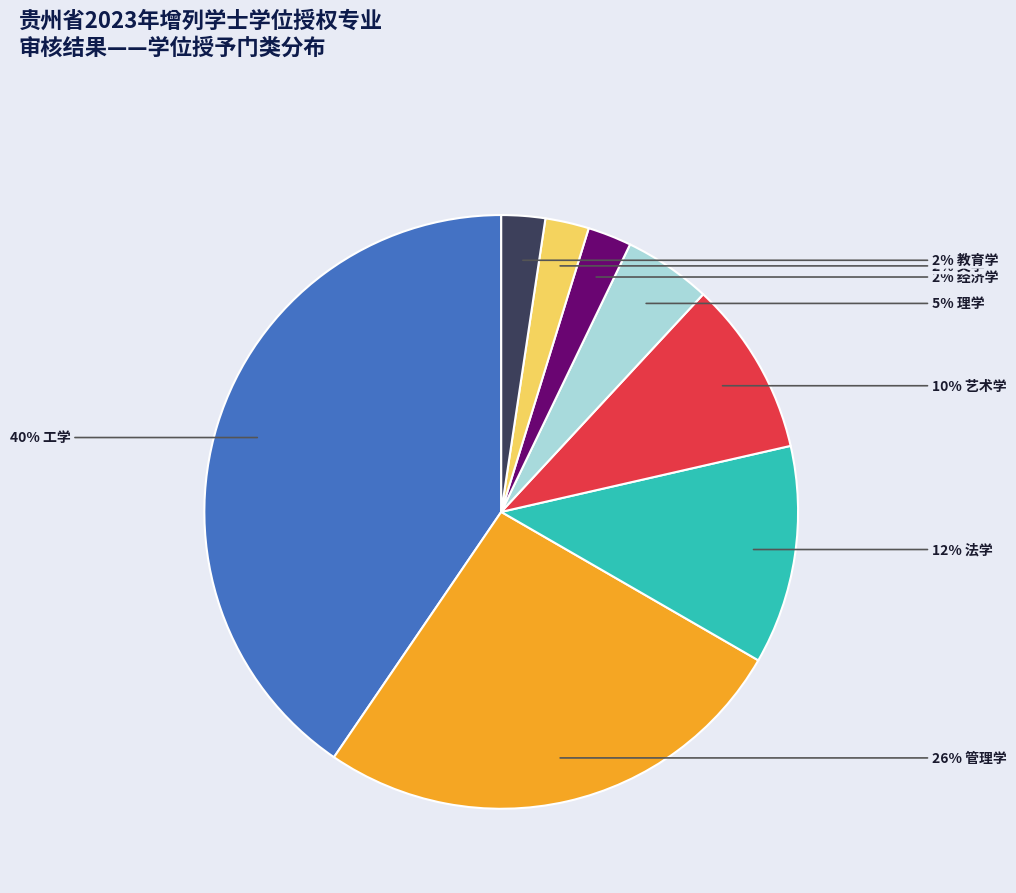

Is there any slice that represents more than half of the pie?

No